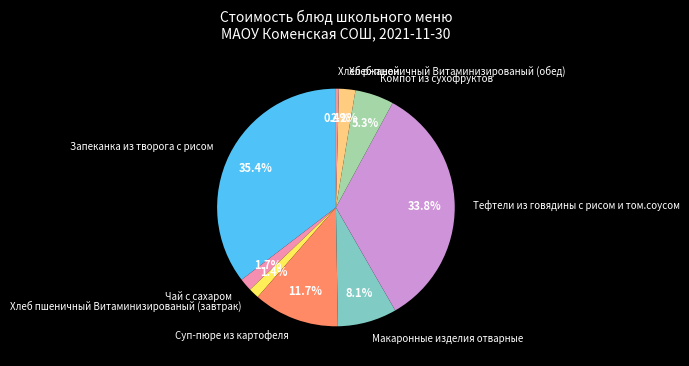

Is it true that Тефтели из говядины с рисом и том.соусом is 21% of the pie?

False